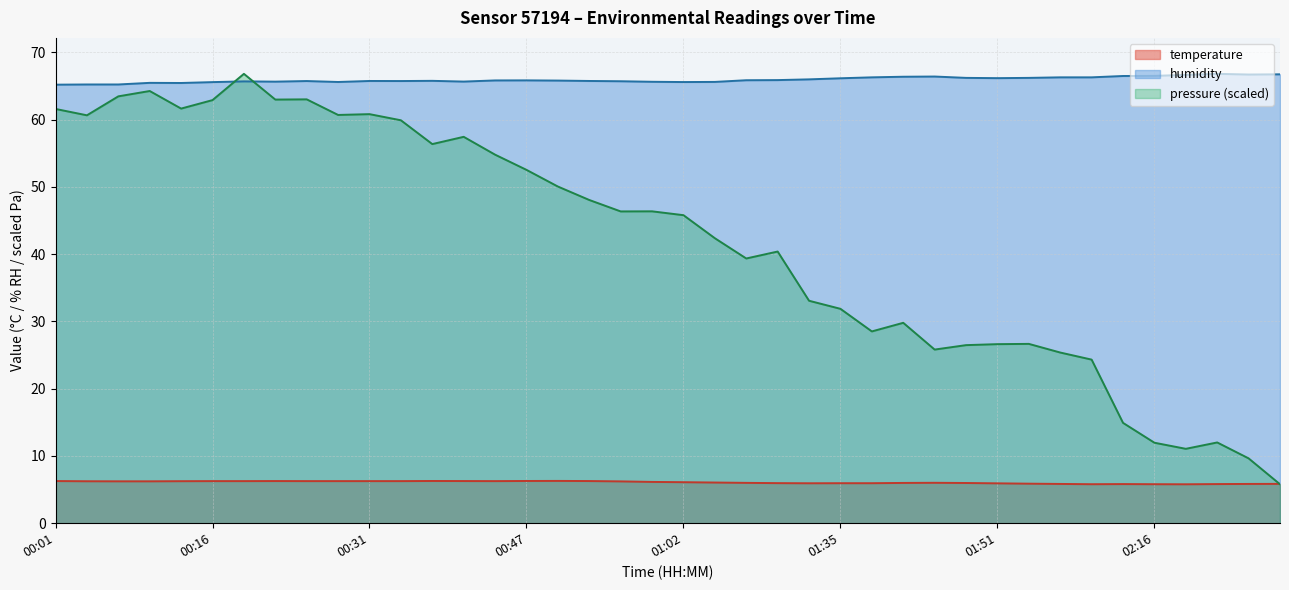

What is the label of the 28th point from the right?

00:37